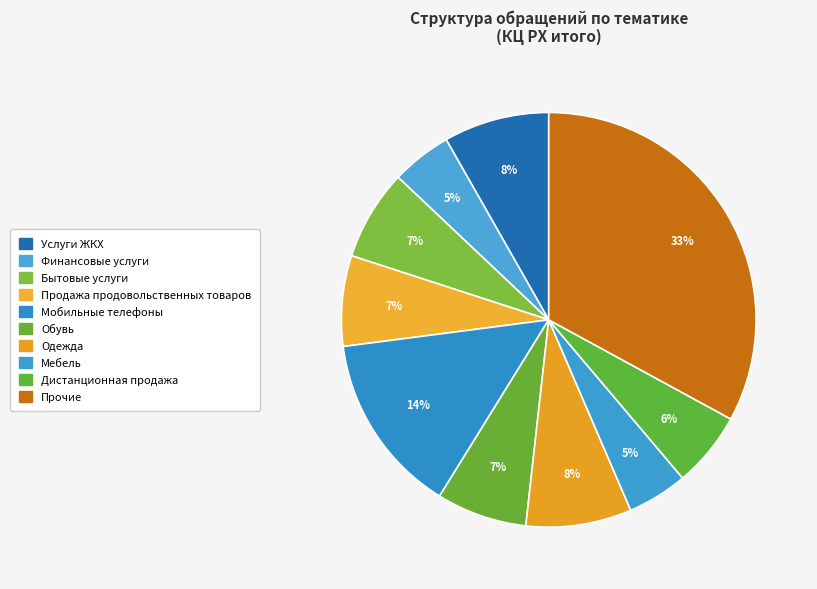

To the nearest percent, what is the combined percentage of Финансовые услуги and Прочие?

38%